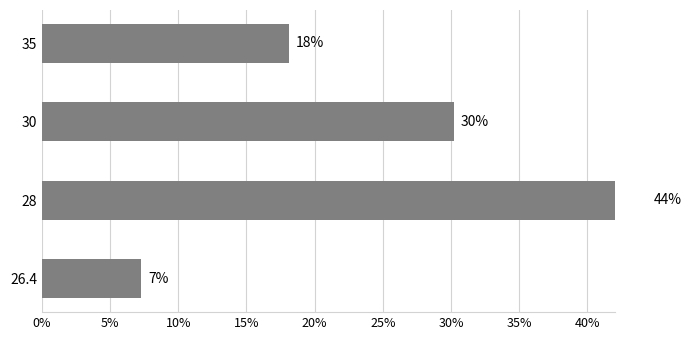

What is the smallest value displayed?

7.3